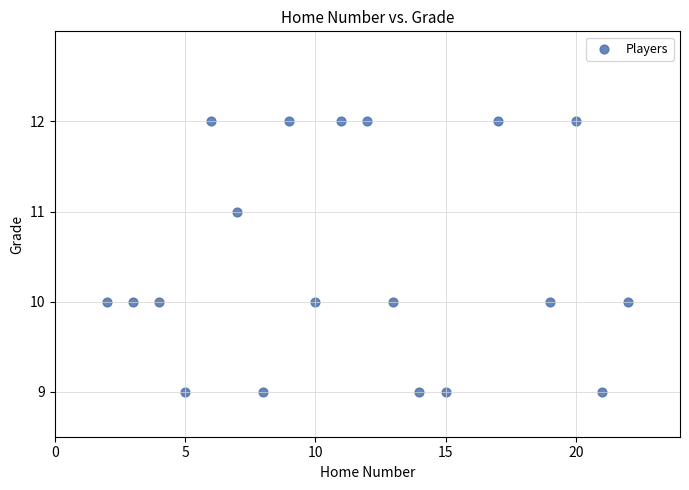

What is the range of X values (max minus min)?

20